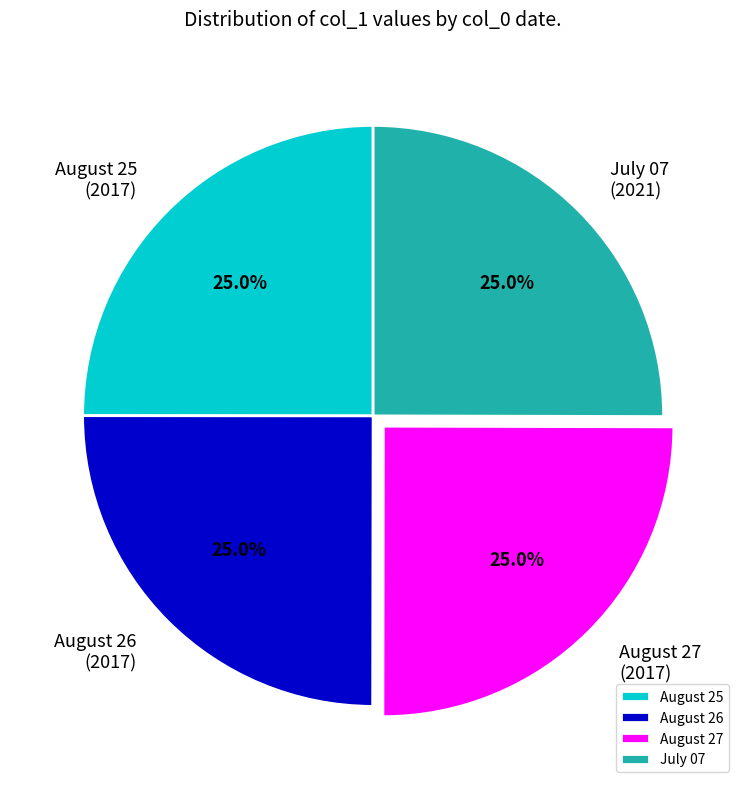

What percentage is the July 07 slice, to the nearest percent?

25%